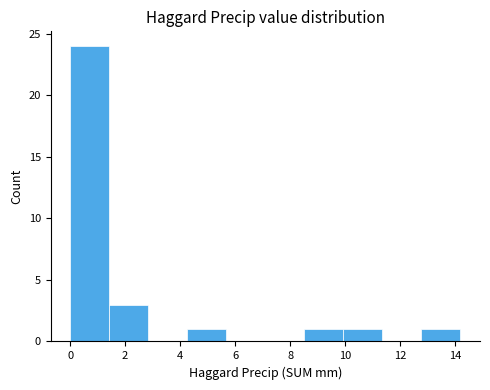

Reading left to right, transcribe this chart: for each bar, give the range it covers on the x-axis and its height. Neither the bar edges nor the heights are printed on the chart, so give them approximately, as read against the axes.

0.00 to 1.42: 24
1.42 to 2.84: 3
2.84 to 4.26: 0
4.26 to 5.68: 1
5.68 to 7.10: 0
7.10 to 8.52: 0
8.52 to 9.94: 1
9.94 to 11.36: 1
11.36 to 12.78: 0
12.78 to 14.20: 1